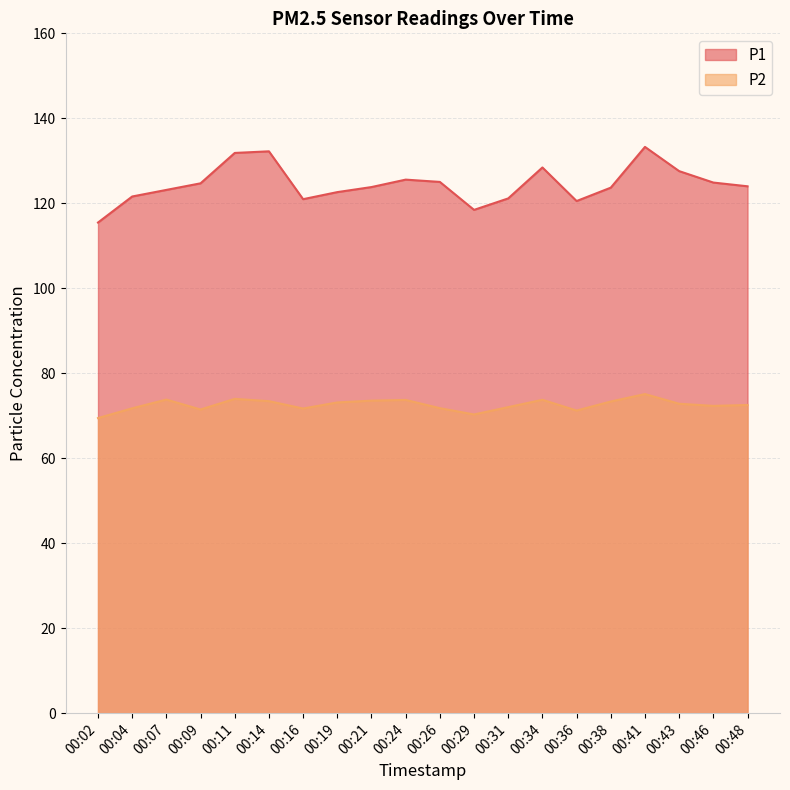

What is the average value of the P2 series?

72.6